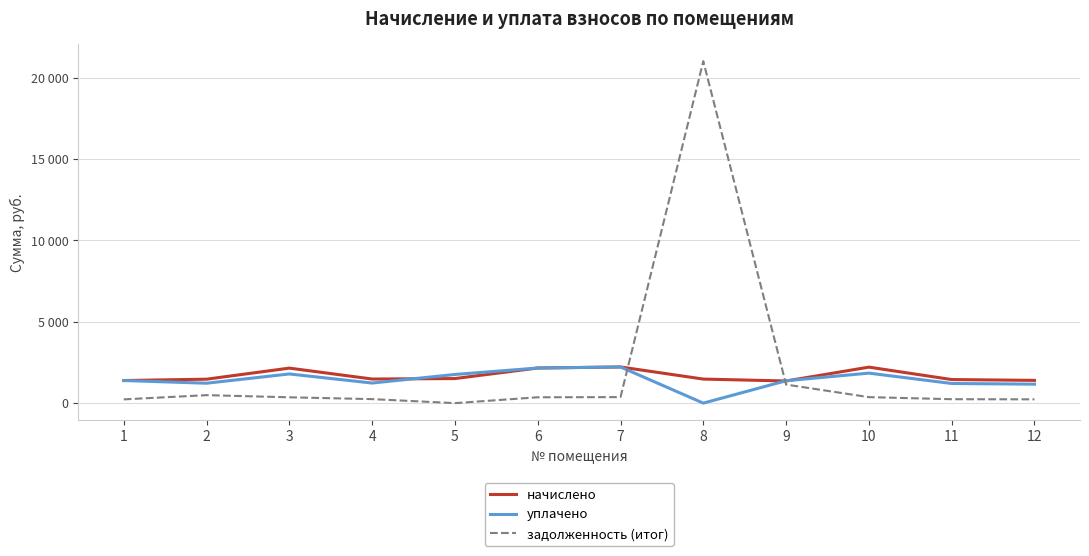

What are all the series names shown in the legend?

начислено, уплачено, задолженность (итог)